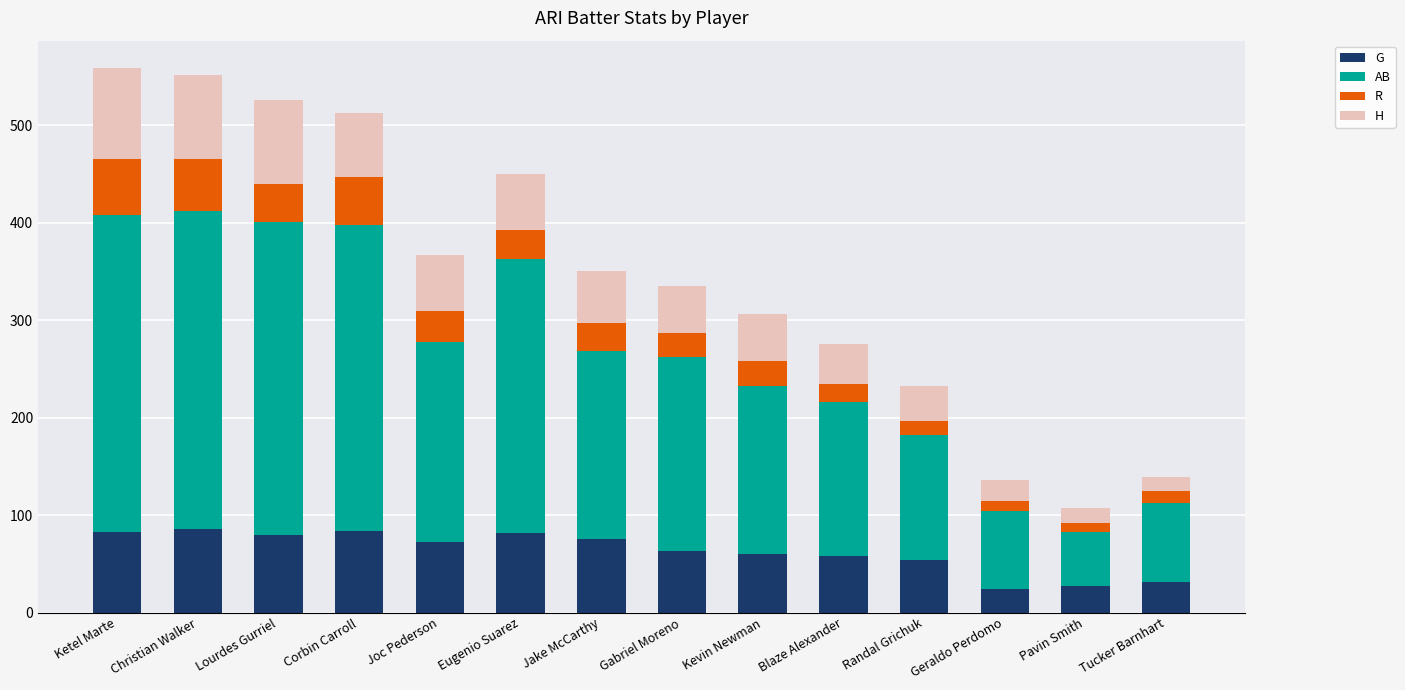

Is it true that G equals 63 at Gabriel Moreno?

True